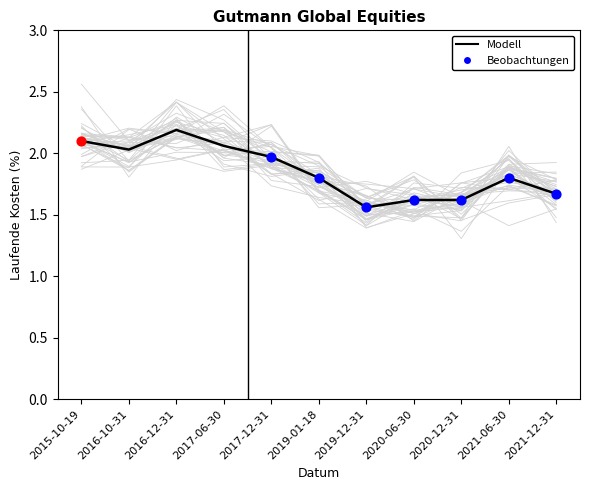

Which has a higher value, 2017-06-30 or 2019-01-18?

2017-06-30